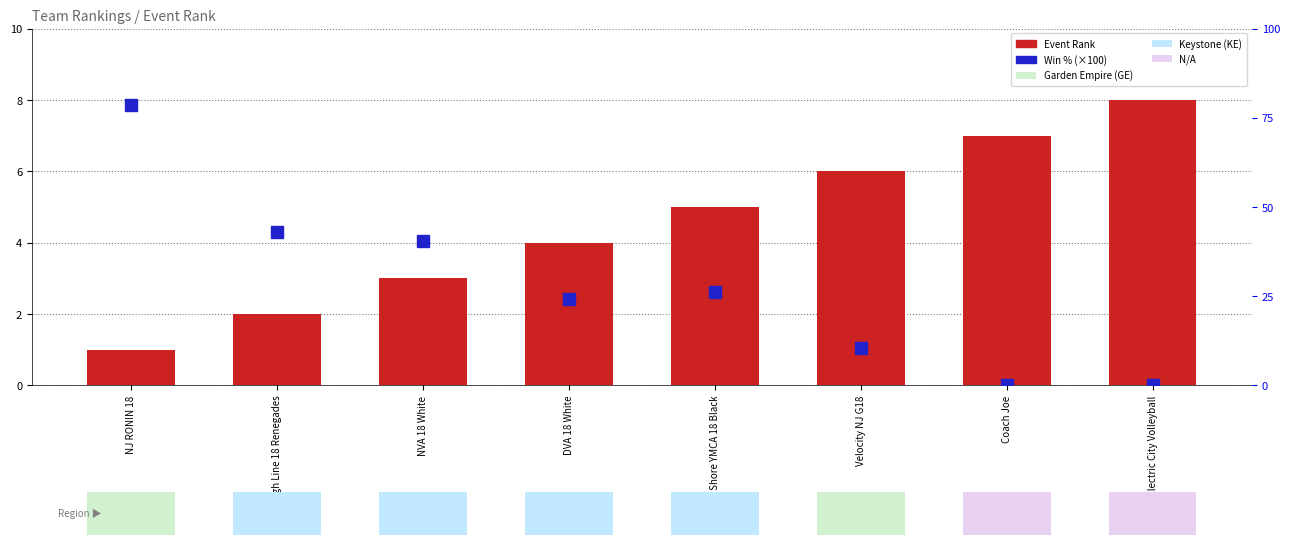

Where is Event Rank nearest to the value 4?

DVA 18 White